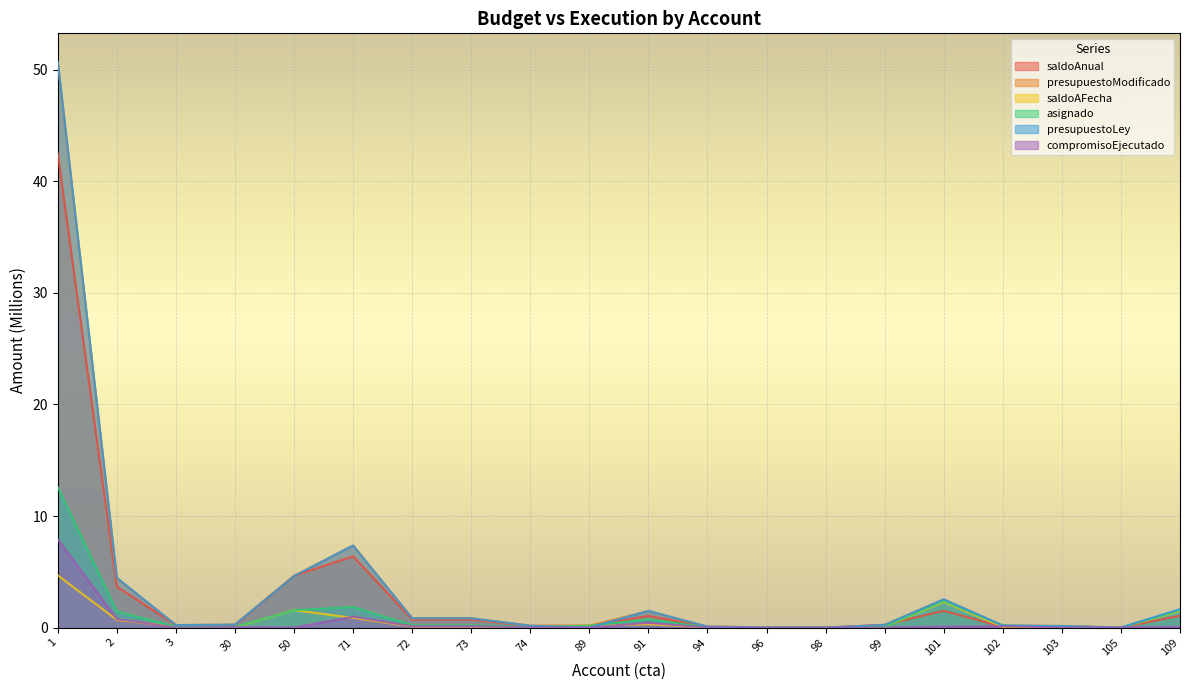

What are all the series names shown in the legend?

saldoAnual, presupuestoModificado, saldoAFecha, asignado, presupuestoLey, compromisoEjecutado